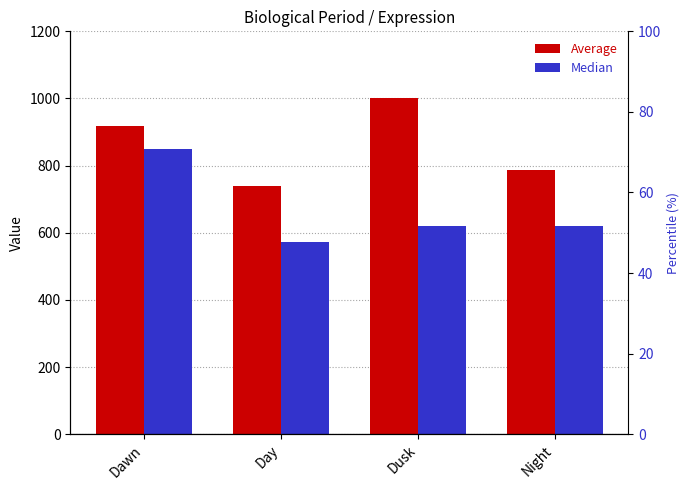

What is the sum of all Median values?

2664.4